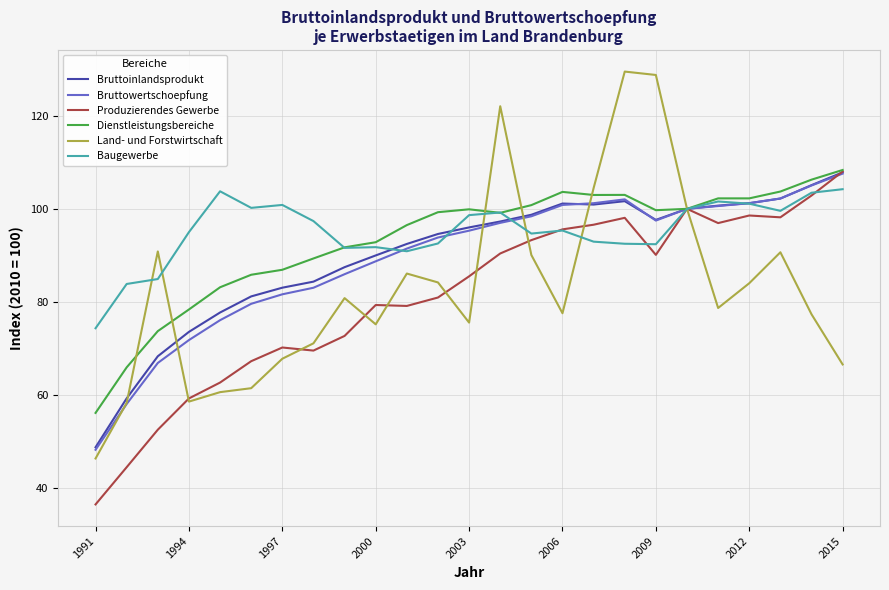

Which series has the largest total across all categories?

Baugewerbe